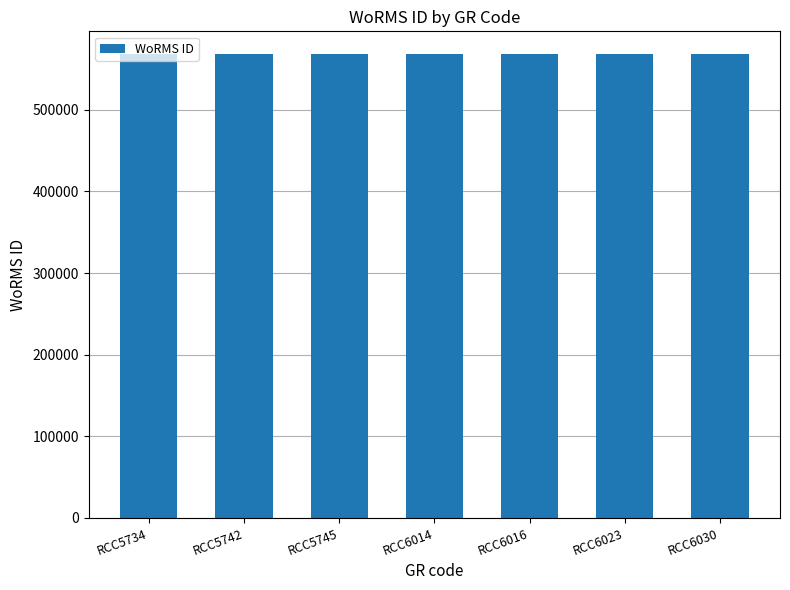

Are the bars grouped side by side (vs. stacked)?

No